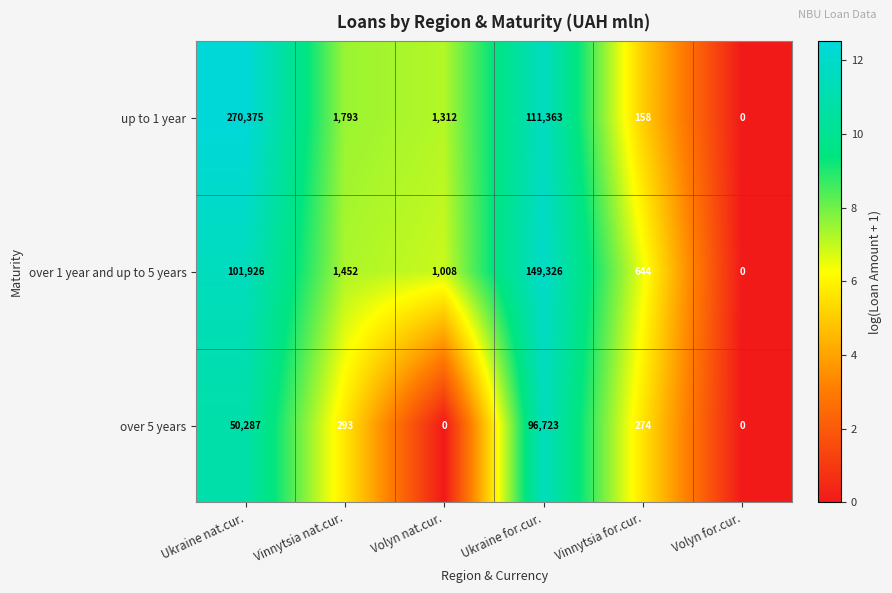

What is the total value across all series at Ukraine for.cur.?

357412